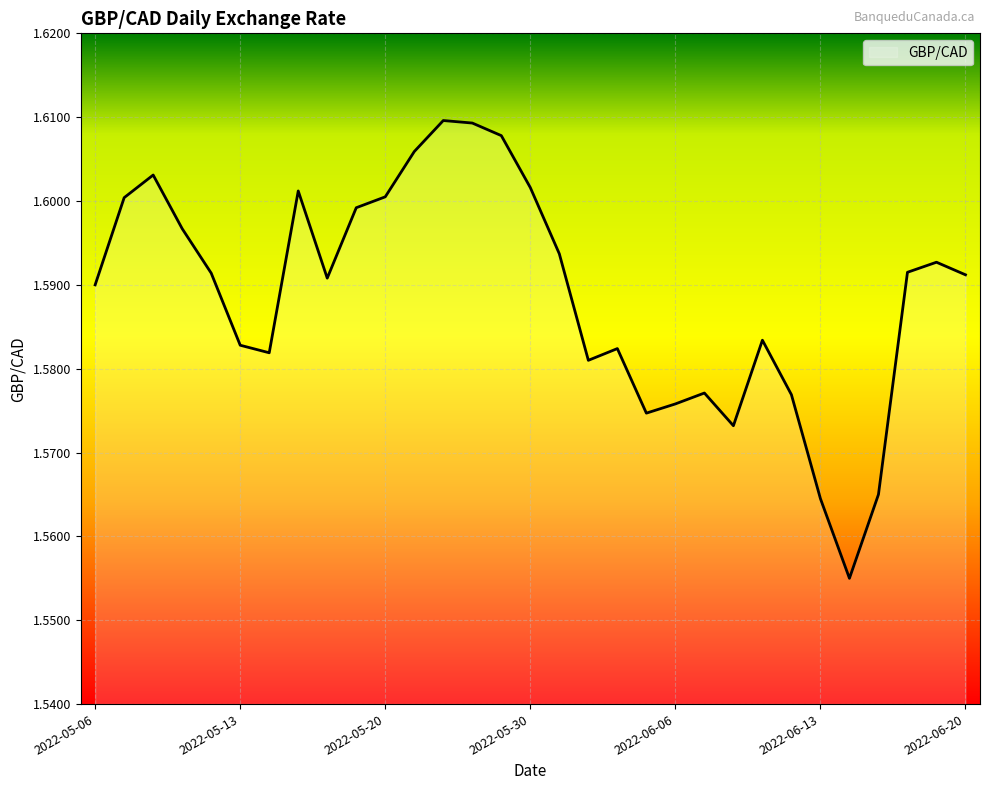

Where is the data nearest to the value 1?

2022-06-14